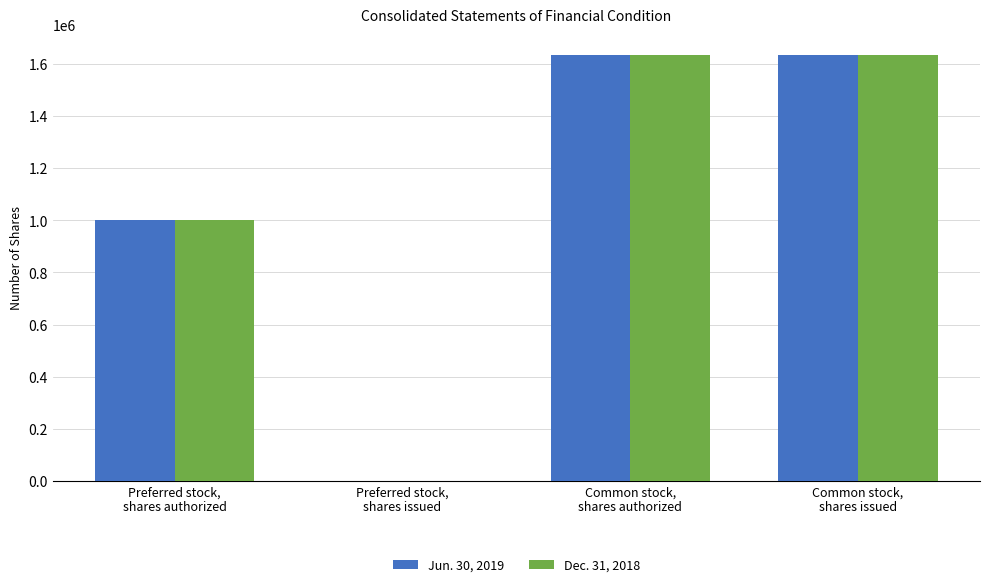

True or false: Dec. 31, 2018 has a value of 1633165 at Common stock,
shares issued.

True